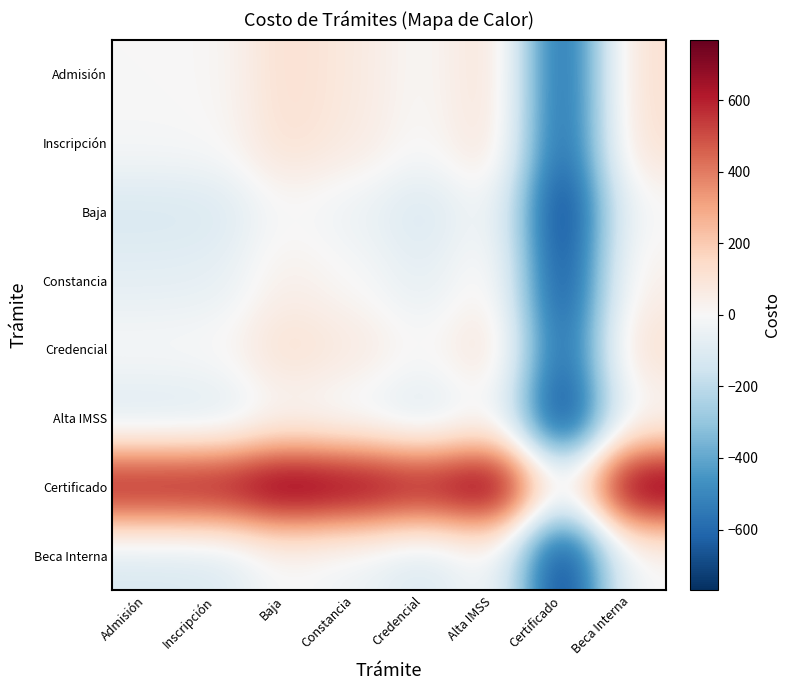

Reading left to right, extract all data points from this chart.

Admisión: Admisión=0	Inscripción=5	Baja=120	Constancia=75	Credencial=0	Alta IMSS=120	Certificado=-650	Beca Interna=120
Inscripción: Admisión=-5	Inscripción=0	Baja=115	Constancia=70	Credencial=-5	Alta IMSS=115	Certificado=-655	Beca Interna=115
Baja: Admisión=-120	Inscripción=-115	Baja=0	Constancia=-45	Credencial=-120	Alta IMSS=0	Certificado=-770	Beca Interna=0
Constancia: Admisión=-75	Inscripción=-70	Baja=45	Constancia=0	Credencial=-75	Alta IMSS=45	Certificado=-725	Beca Interna=45
Credencial: Admisión=0	Inscripción=5	Baja=120	Constancia=75	Credencial=0	Alta IMSS=120	Certificado=-650	Beca Interna=120
Alta IMSS: Admisión=-120	Inscripción=-115	Baja=0	Constancia=-45	Credencial=-120	Alta IMSS=0	Certificado=-770	Beca Interna=0
Certificado: Admisión=650	Inscripción=655	Baja=770	Constancia=725	Credencial=650	Alta IMSS=770	Certificado=0	Beca Interna=770
Beca Interna: Admisión=-120	Inscripción=-115	Baja=0	Constancia=-45	Credencial=-120	Alta IMSS=0	Certificado=-770	Beca Interna=0